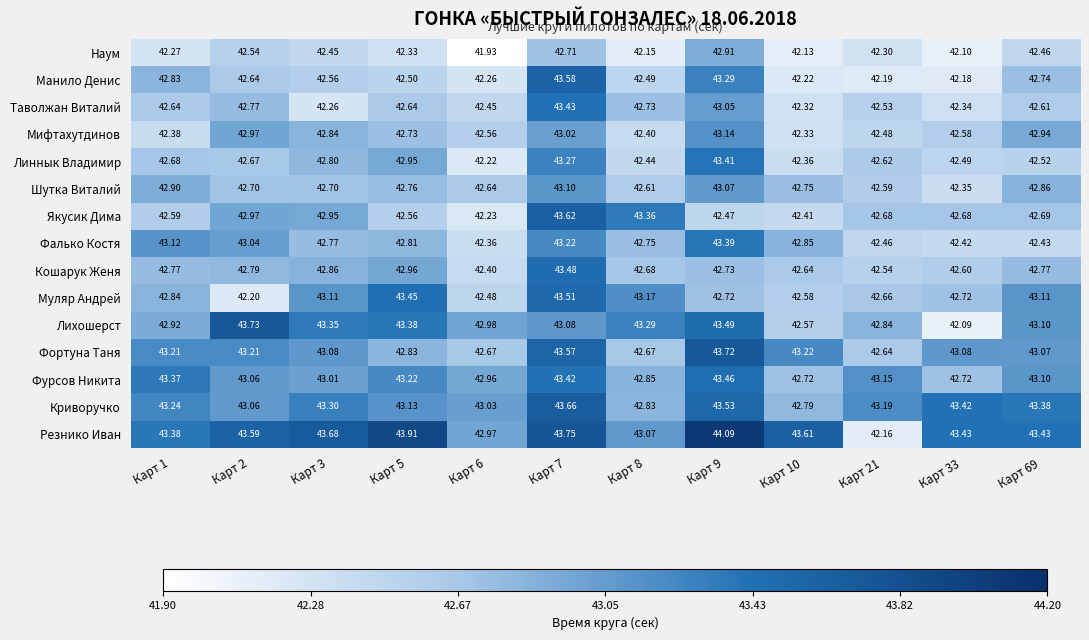

List the series in order of their peak value, lowest first.

Наум, Шутка Виталий, Мифтахутдинов, Фалько Костя, Линнык Владимир, Таволжан Виталий, Фурсов Никита, Кошарук Женя, Муляр Андрей, Манило Денис, Якусик Дима, Криворучко, Фортуна Таня, Лихошерст, Резнико Иван